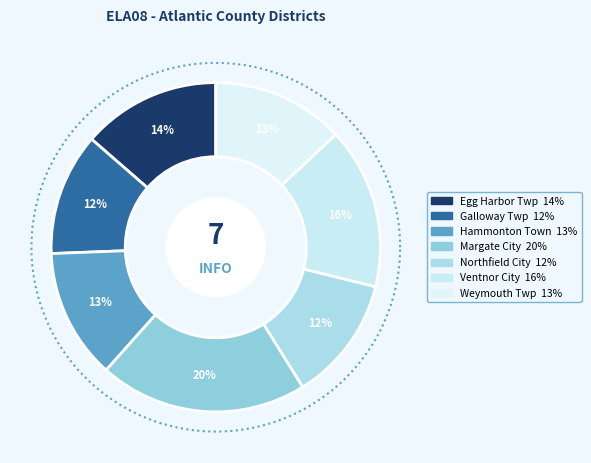

Rank the categories by value from highest to lowest.

Margate City, Ventnor City, Egg Harbor Twp, Weymouth Twp, Hammonton Town, Northfield City, Galloway Twp